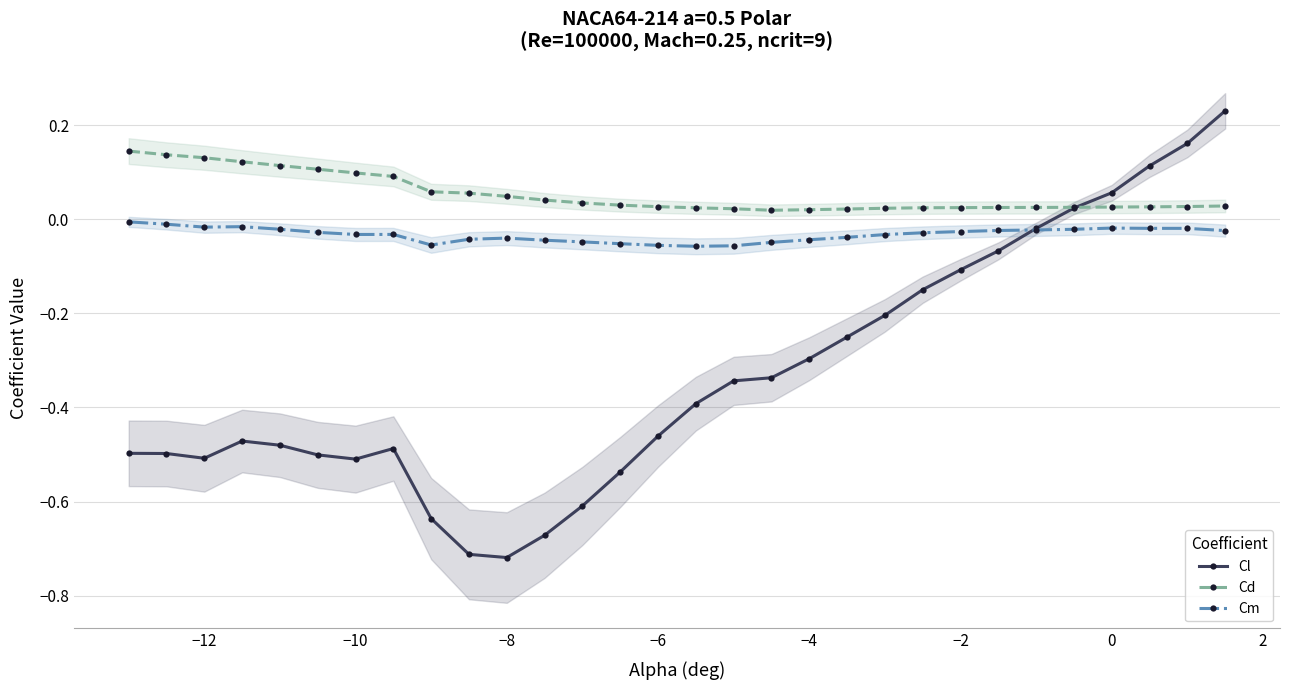

True or false: Cm and Cd intersect in this chart.

False